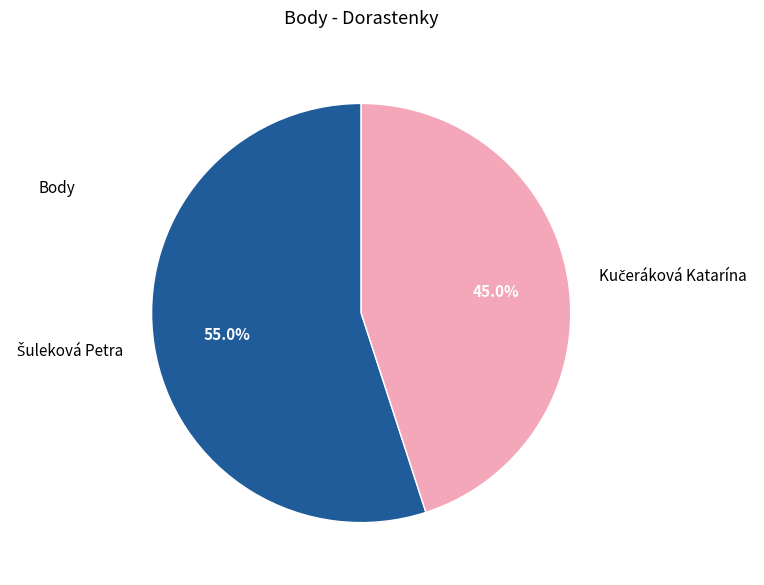

To the nearest percent, what is the difference between the Šuleková Petra and Kučeráková Katarína slice percentages?

10%